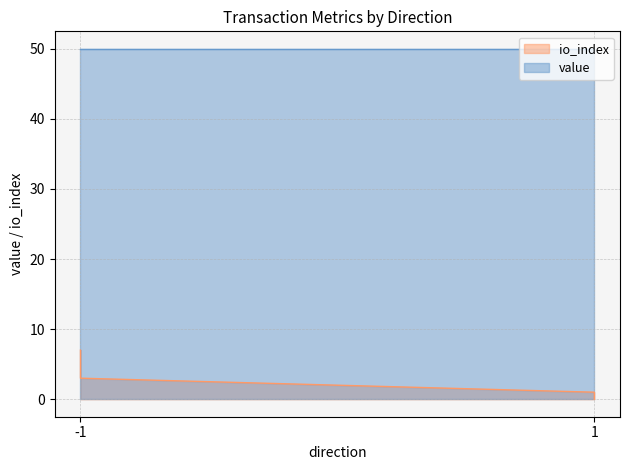

What is the sum of the value values at 1 and 1?

100